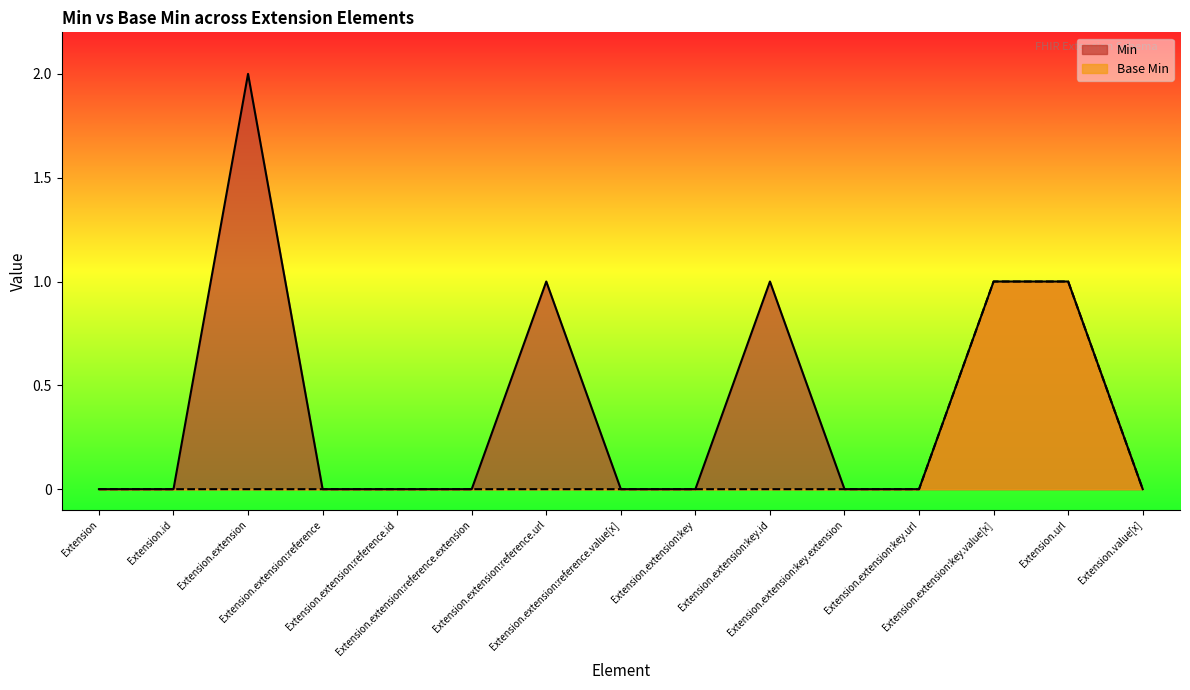

True or false: Min has more than 2 interior local peaks.

True